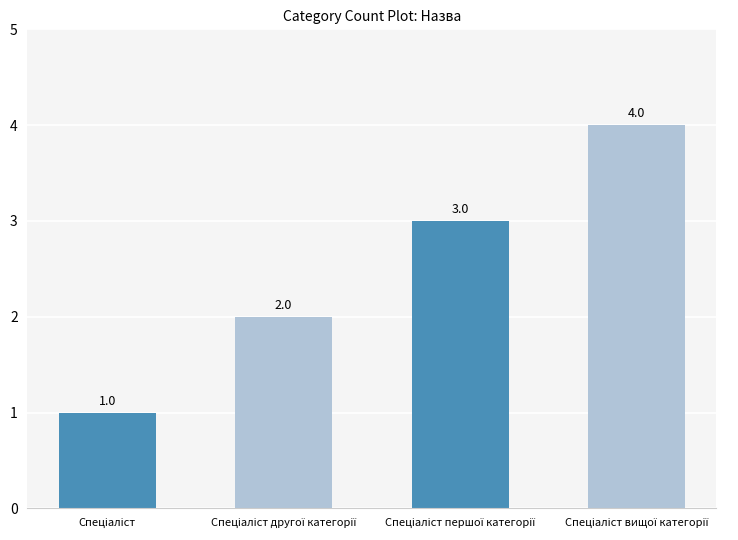

Count the values in the range 2 to 4.

3